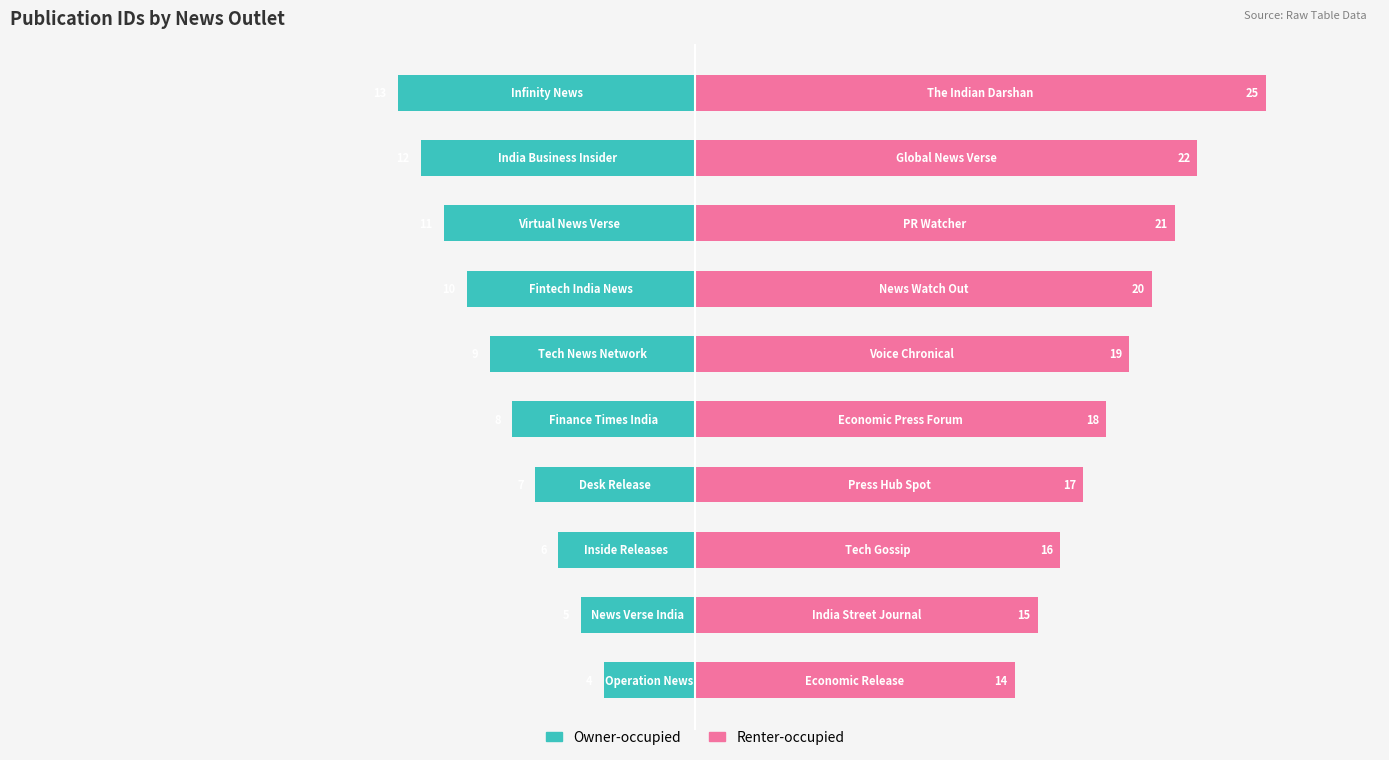

Rank the series at 8 from highest to lowest value.

Renter-occupied, Owner-occupied